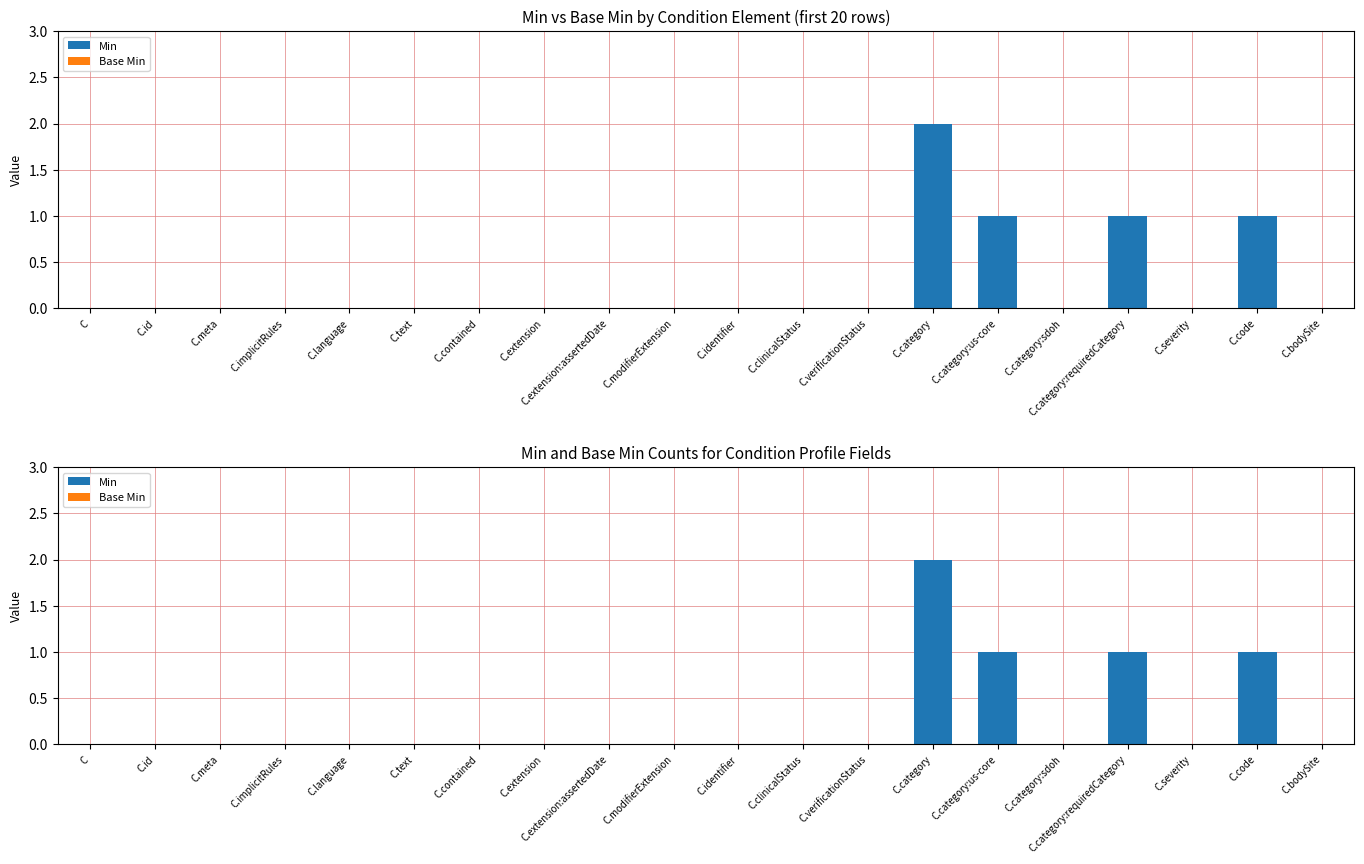

At which label does Base Min reach its peak?

C